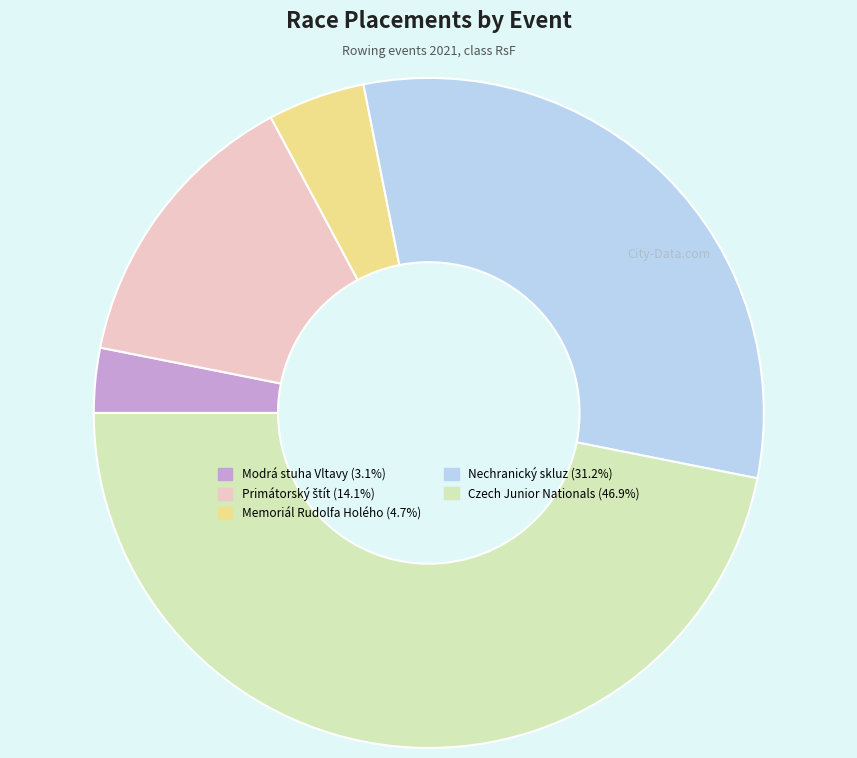

Does any single category account for the majority?

No